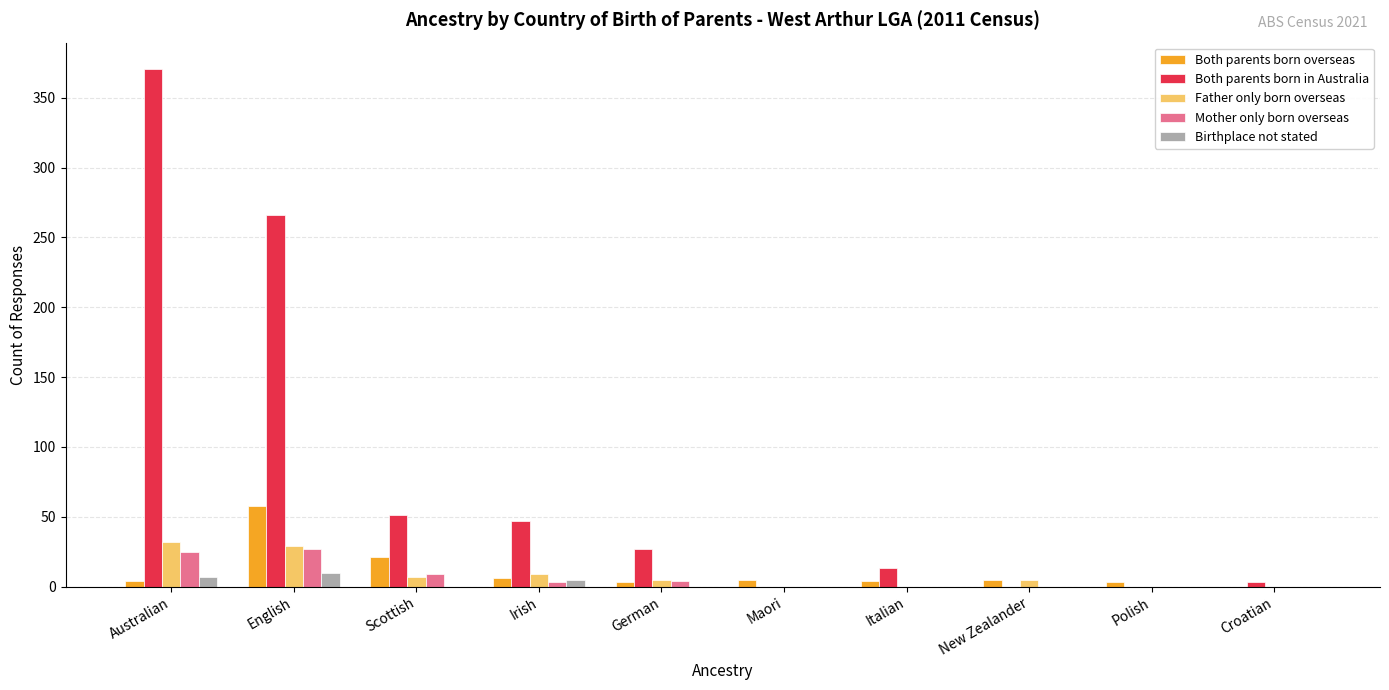

True or false: Both parents born in Australia has a value of 433 at English.

False